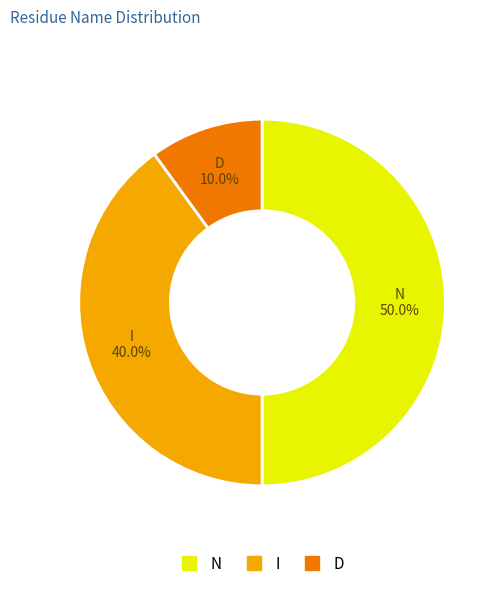

The I slice represents 40% of the pie. True or false?

True